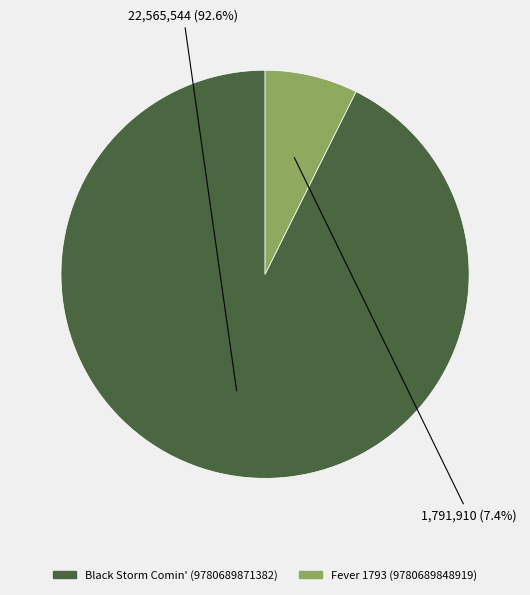

Rank the categories by value from highest to lowest.

Black Storm Comin' (9780689871382), Fever 1793 (9780689848919)